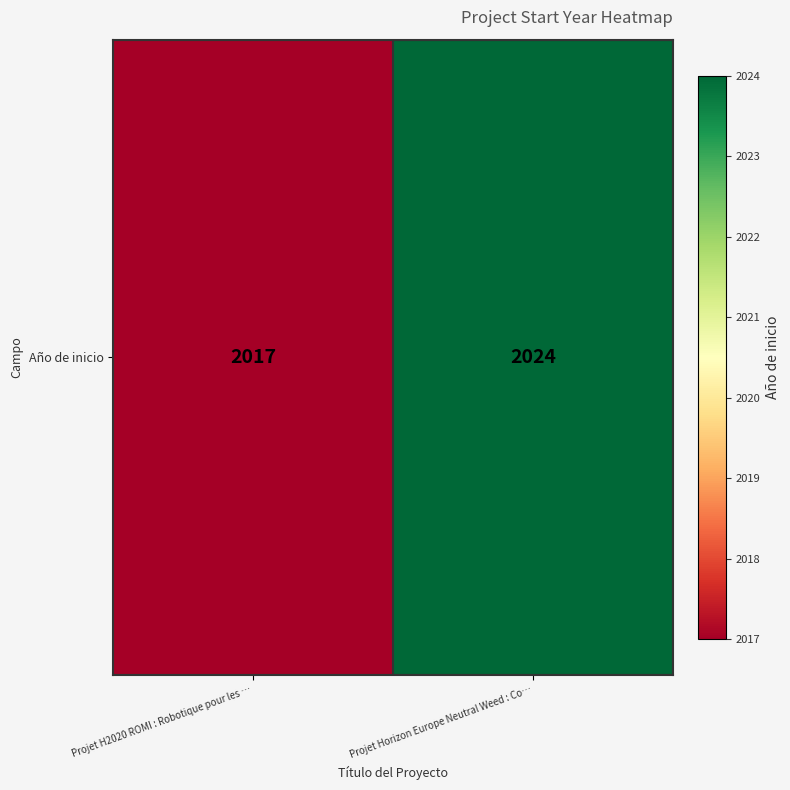

What is the ratio of the value at Projet H2020 ROMI : Robotique pour les … to the value at Projet Horizon Europe Neutral Weed : Co…?

1.0